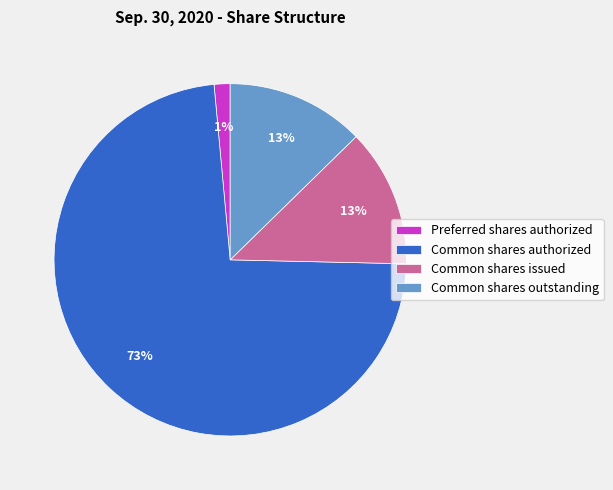

The Common shares authorized slice represents 73% of the pie. True or false?

True